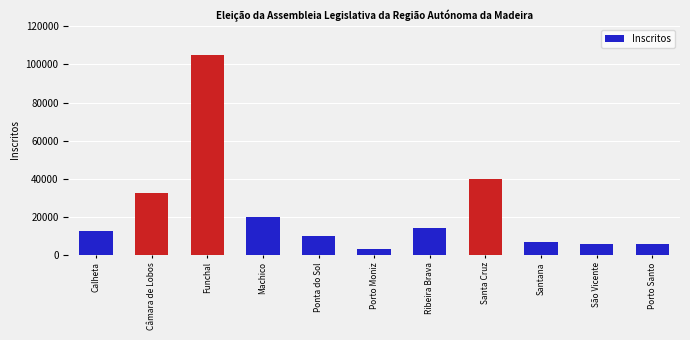

What is the sum of all values?

253865